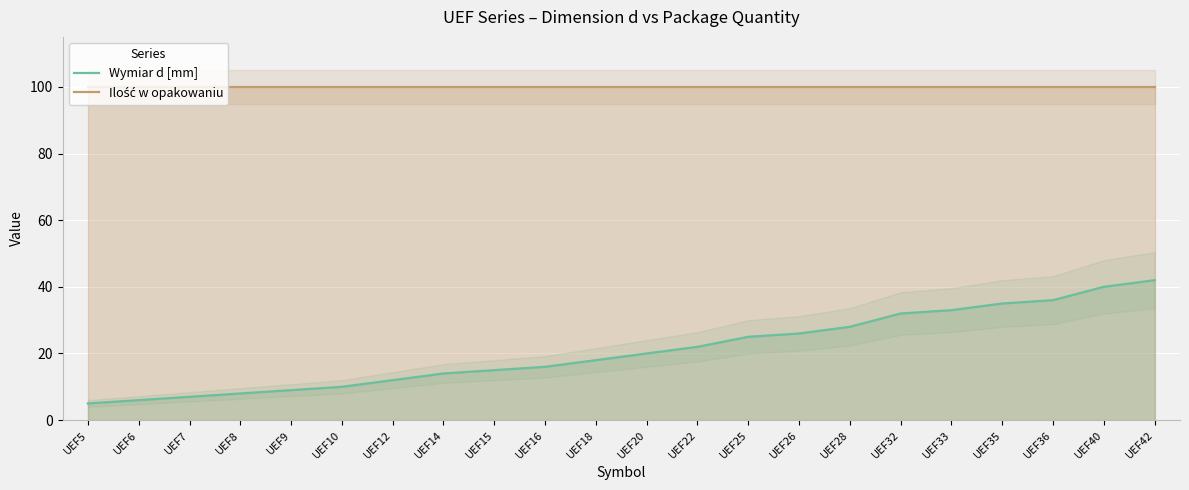

True or false: Wymiar d [mm] has more than 2 points higher than both neighbors.

False